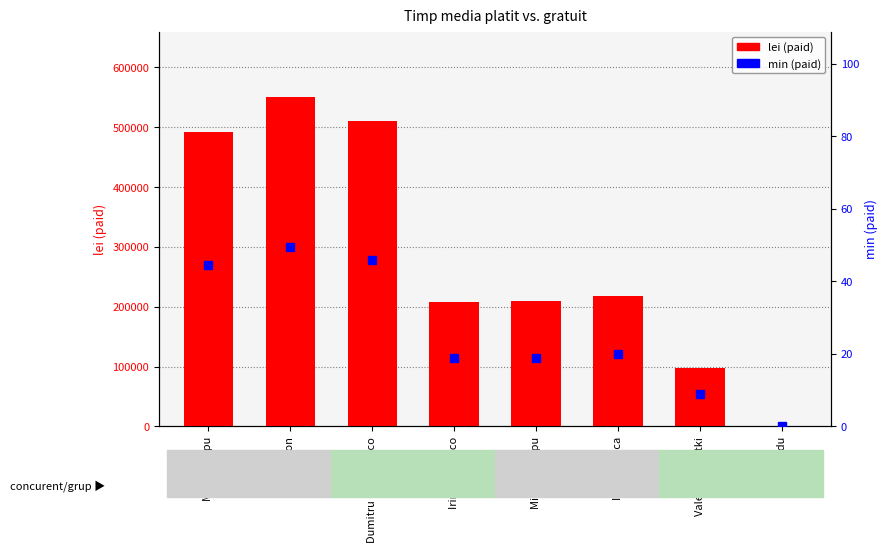

Rank the series by their maximum value, from highest to lowest.

lei (paid), min (paid)